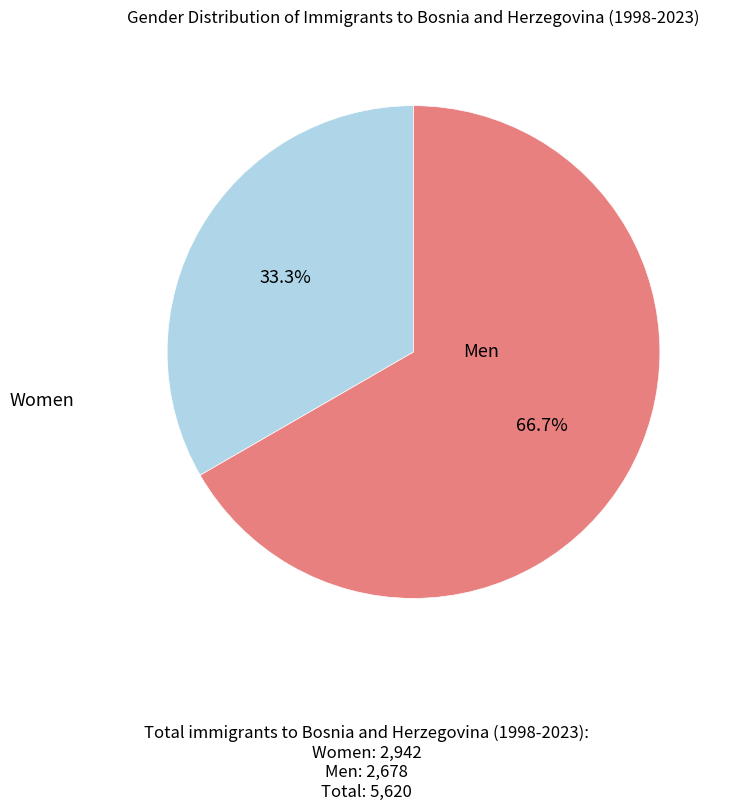

Is there a majority slice in this chart?

Yes